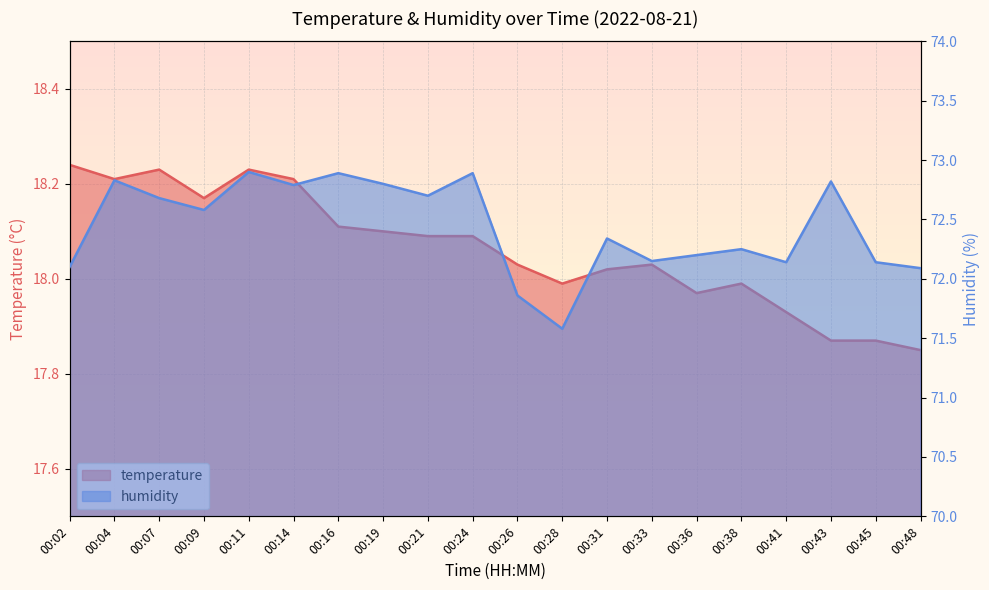

What is the maximum value shown in the chart?

72.9